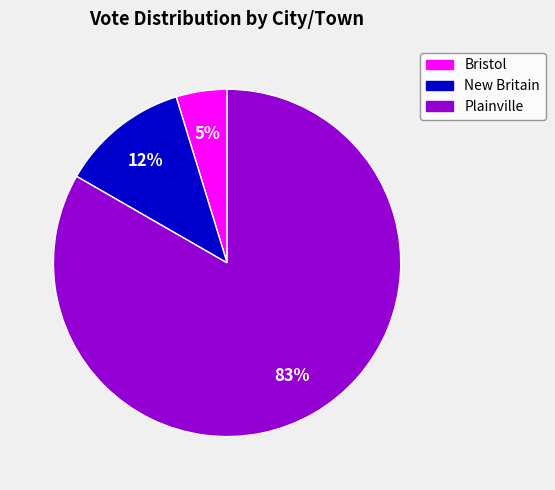

Which category accounts for the majority?

Plainville